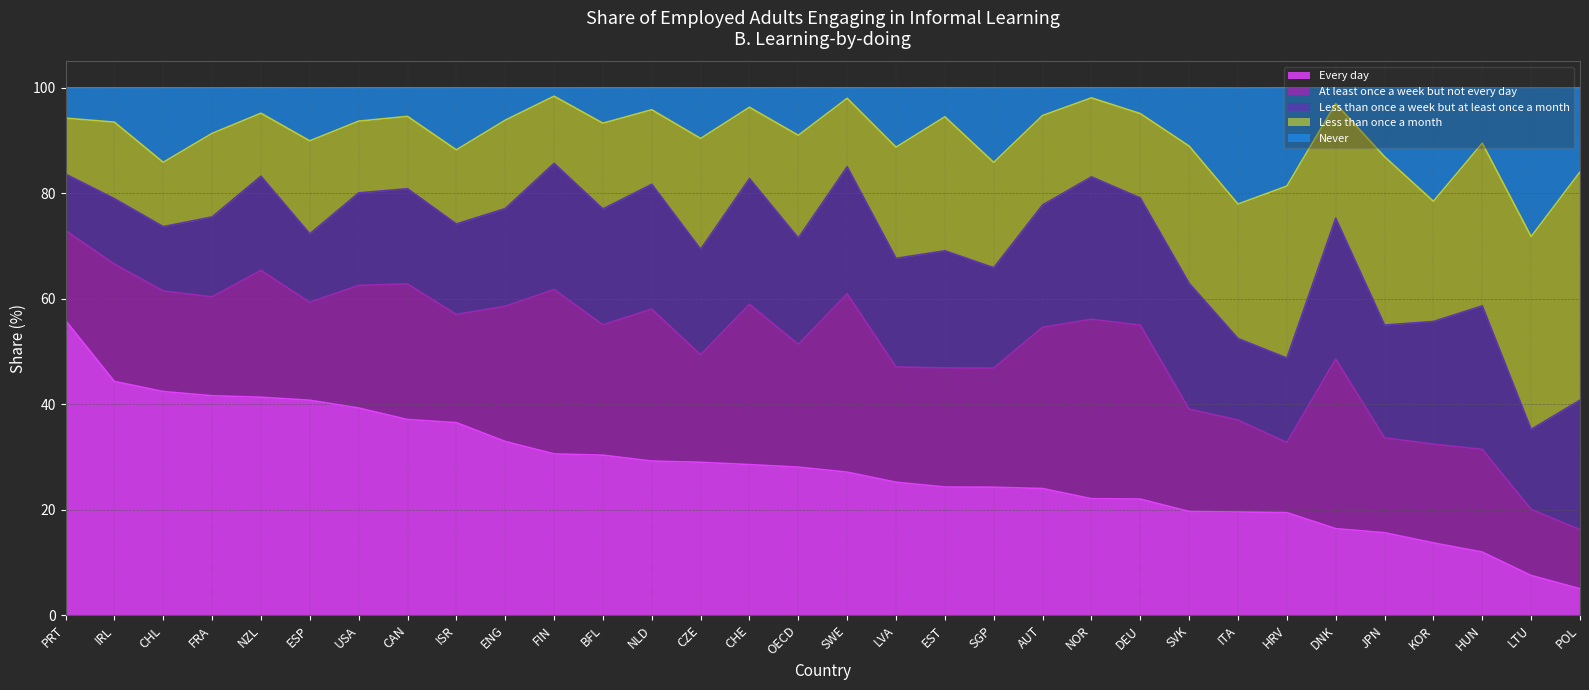

How many interior local valleys does the At least once a week but not every day series have?

9